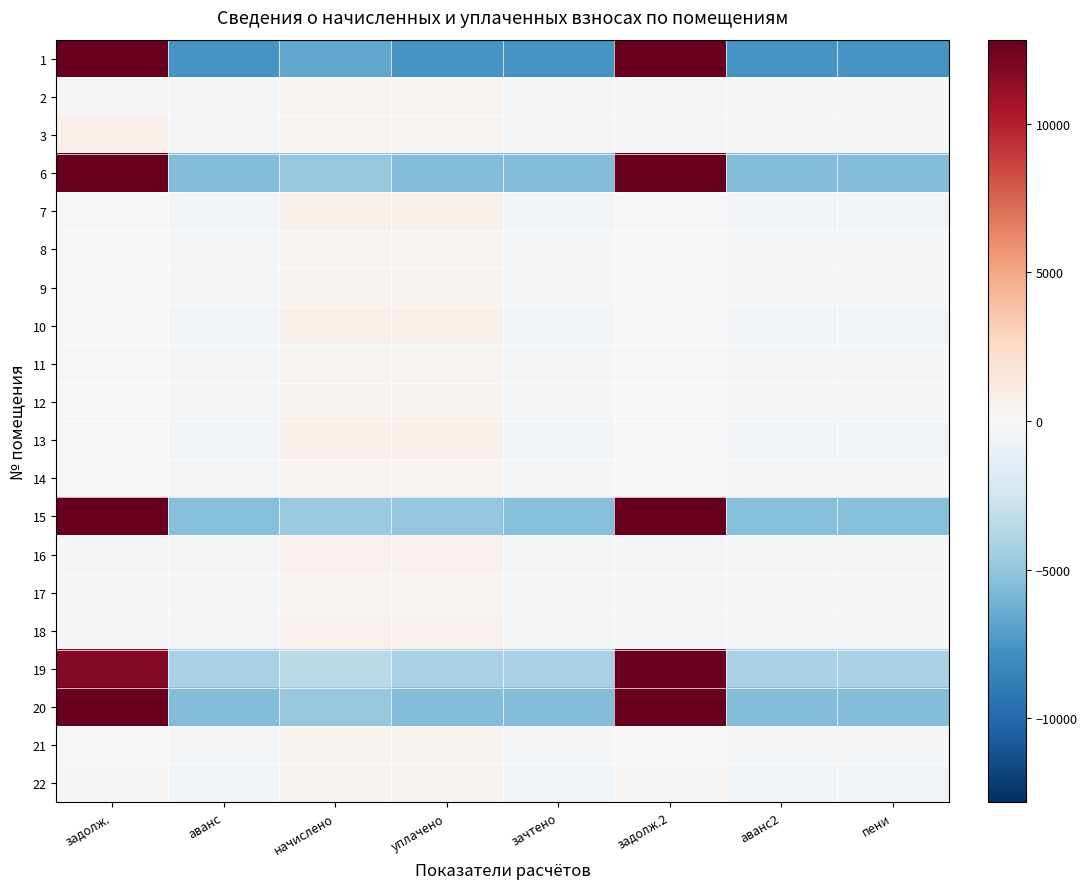

At which category is the sum across all series the highest?

задолж.2